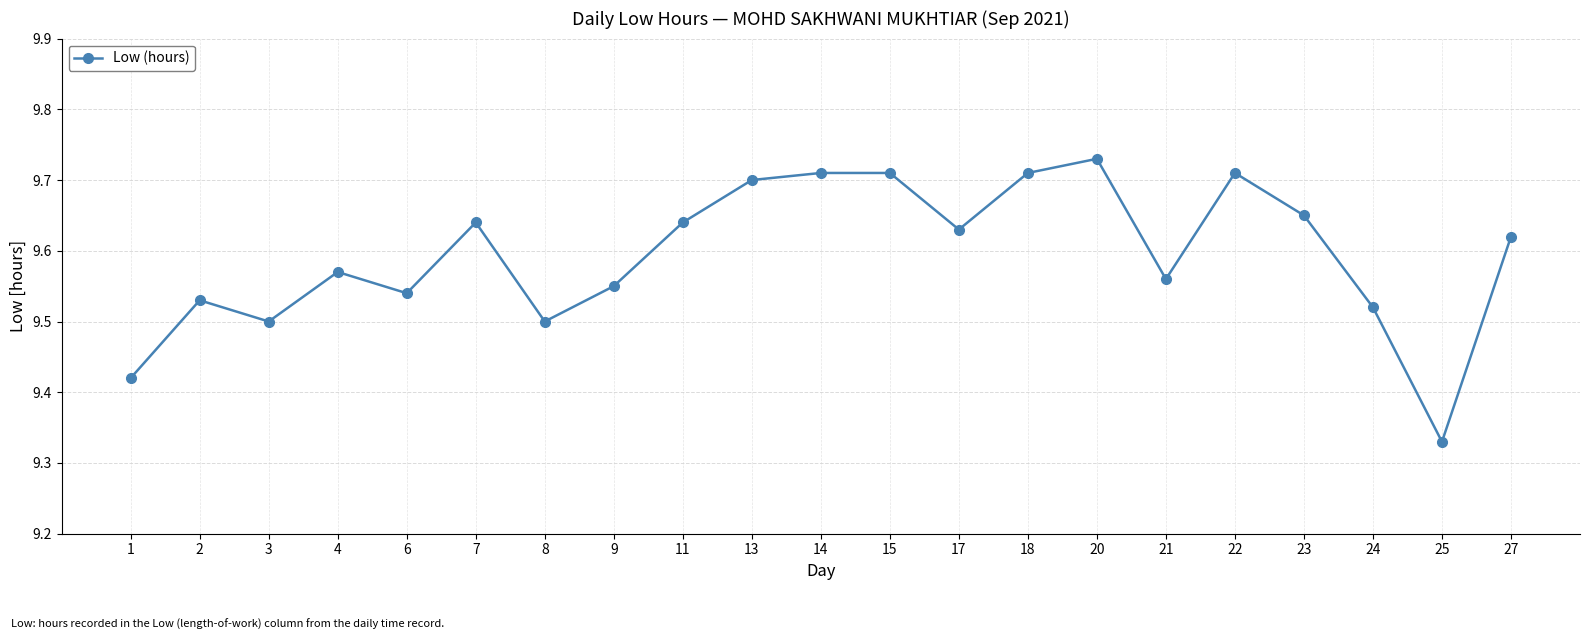

Which label corresponds to the smallest value in the chart?

25